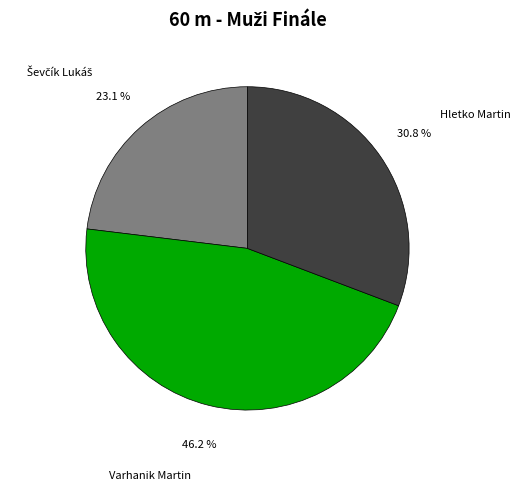

Which category has the biggest portion of the pie?

Varhanik Martin